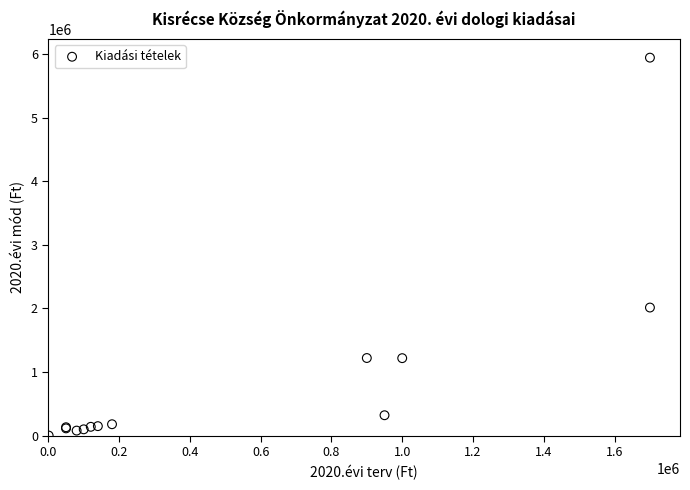

What Y value in the scatter plot is closest to 2972837?

2014587